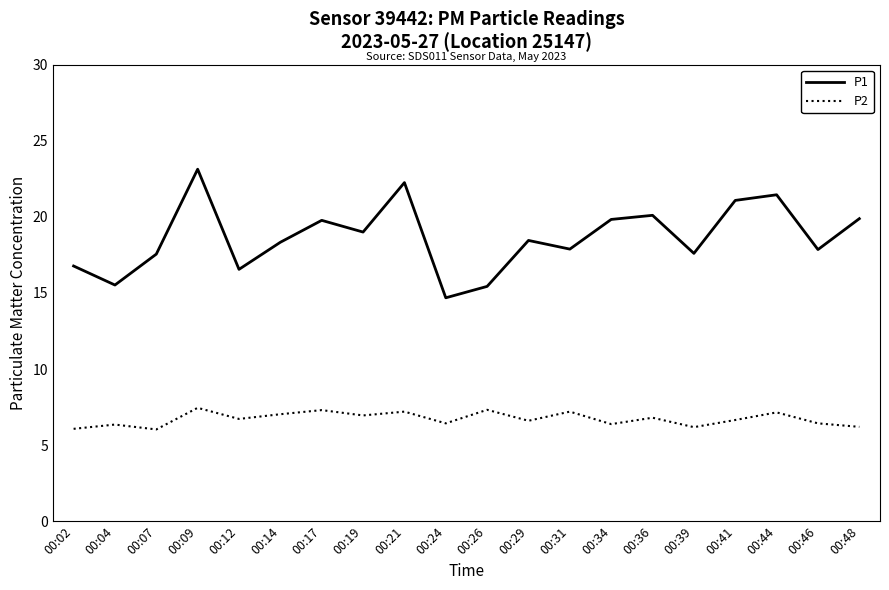

What is the maximum value for P1?

23.1